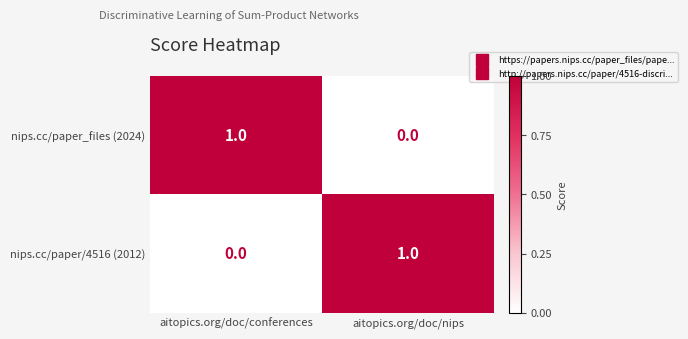

Rank the categories by nips.cc/paper_files (2024) value from highest to lowest.

aitopics.org/doc/conferences, aitopics.org/doc/nips